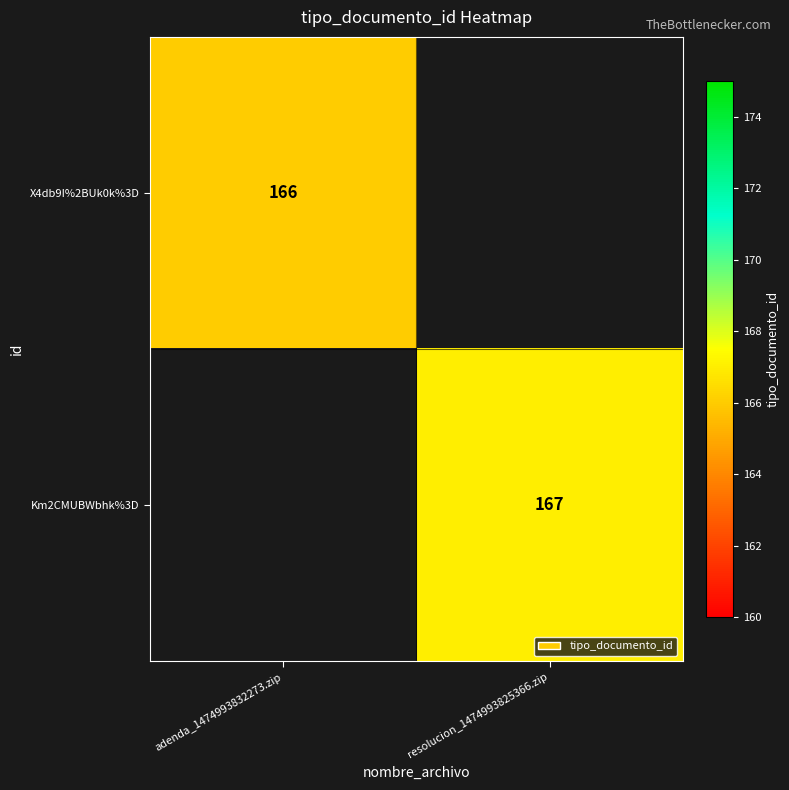

The value of Km2CMUBWbhk%3D at resolucion_1474993825366.zip is 231. True or false?

False